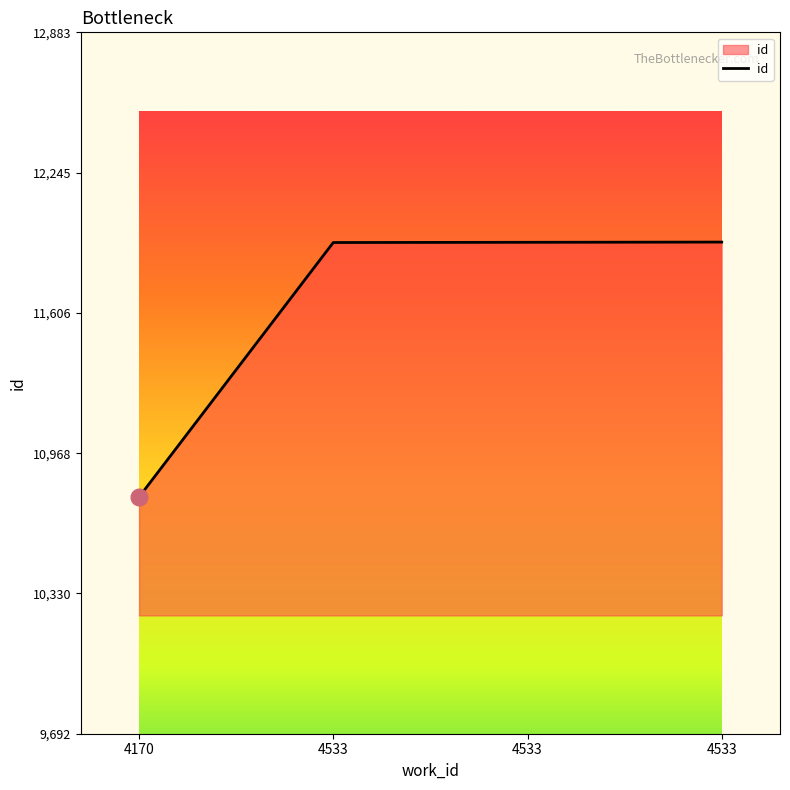

True or false: the data shows 11927 at 4533.

True